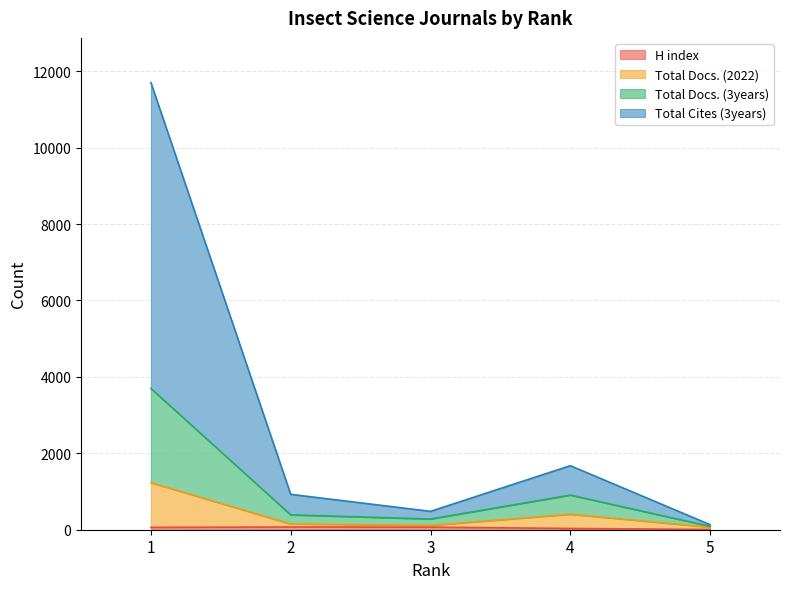

Which label corresponds to the largest value in the chart?

1